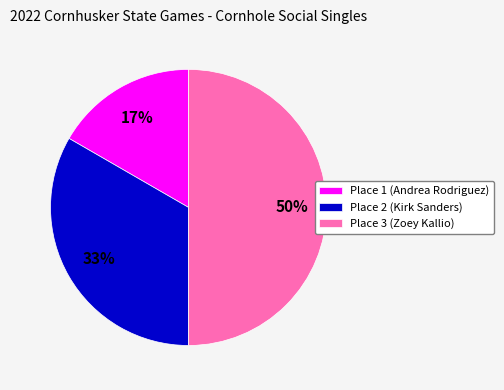

Do Place 2 (Kirk Sanders) and Place 3 (Zoey Kallio) together represent more than half of the pie?

Yes